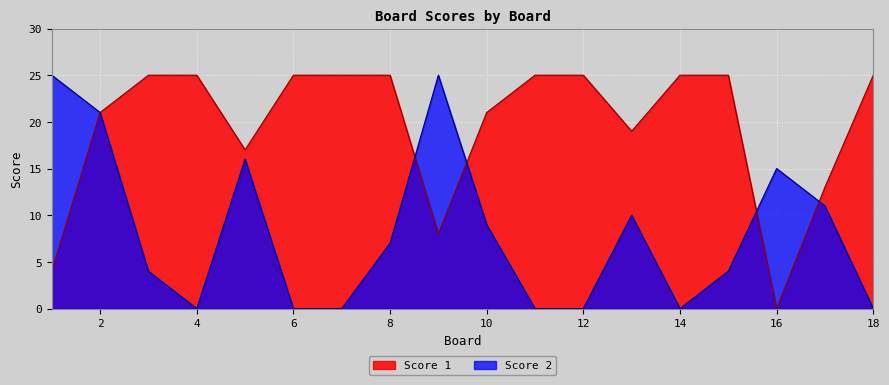

How many distinct data groups are displayed?

2